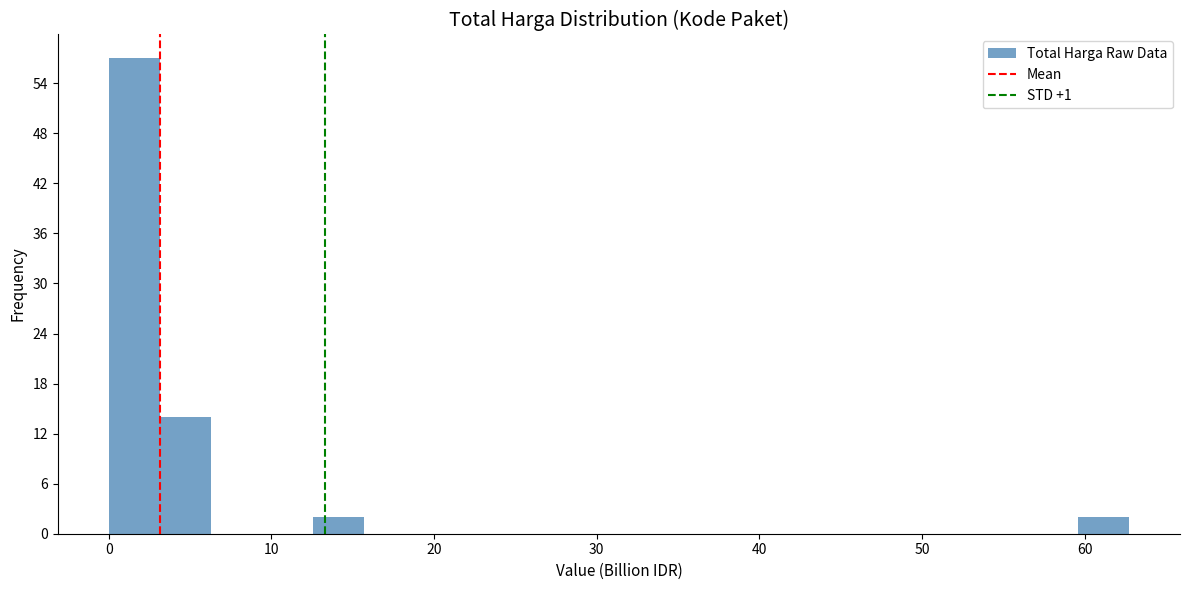

Around what value on the x-axis is the tallest bar? Give the approximate position of its centre, as read against the axis.

2